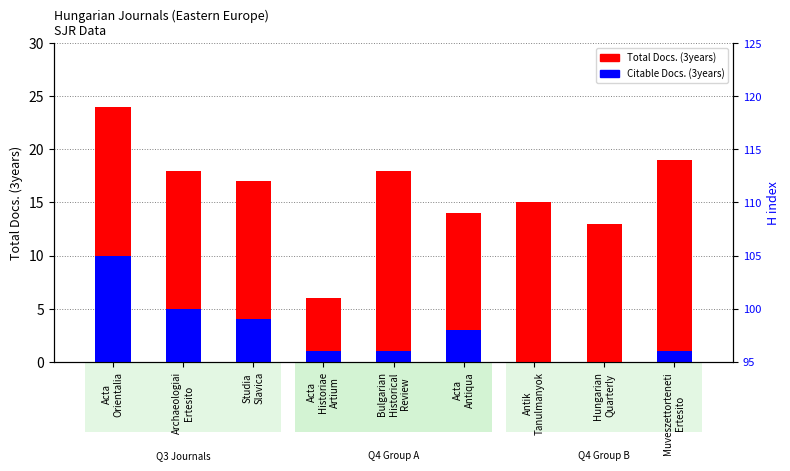

Rank the categories by Citable Docs. (3years) value from lowest to highest.

Antik
Tanulmanyok, Hungarian
Quarterly, Acta
Historiae
Artium, Bulgarian
Historical
Review, Muveszettorteneti
Ertesito, Acta
Antiqua, Studia
Slavica, Archaeologiai
Ertesito, Acta
Orientalia